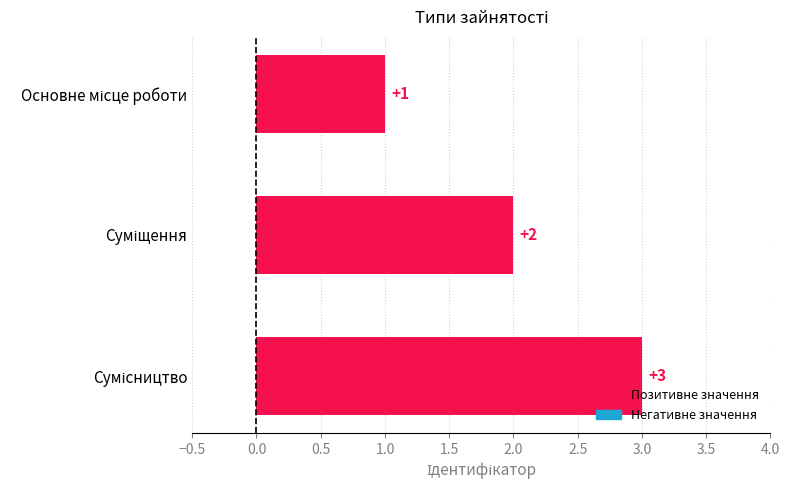

How many data points are less than 2?

1